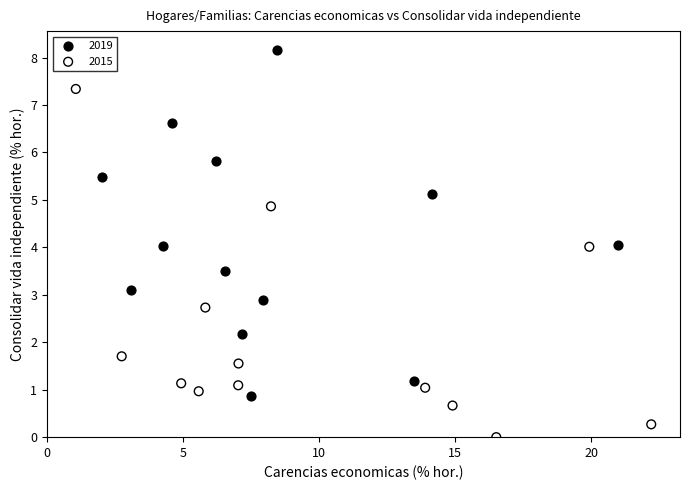

Which series contains the lowest Y value?

2015